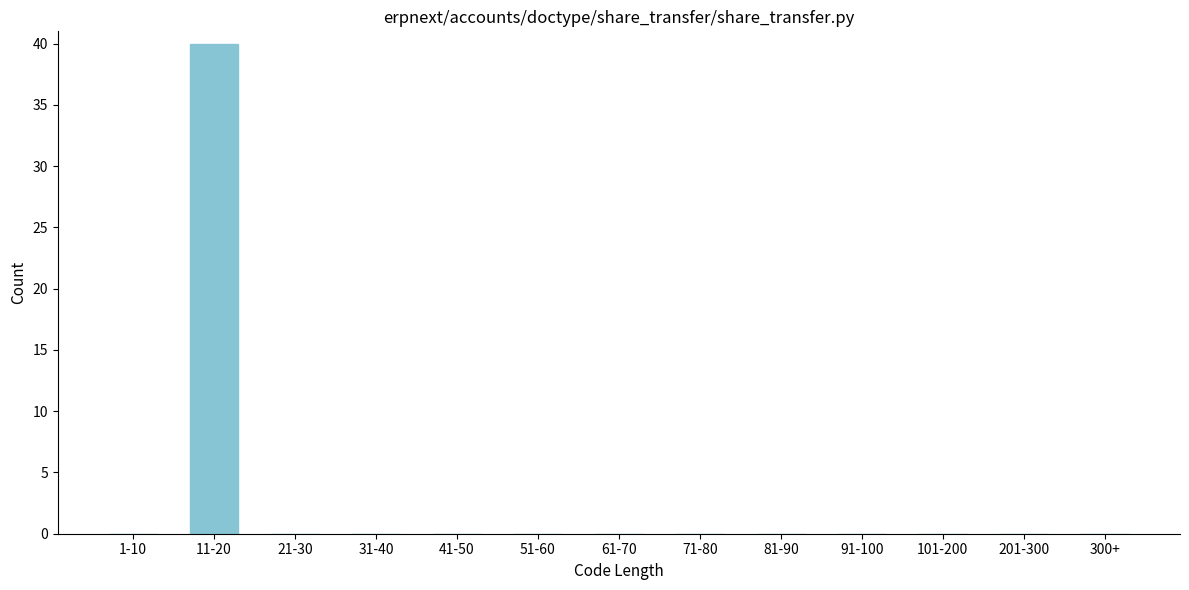

Reading left to right, transcribe all the data shown in this chart.

1-10=0	11-20=40	21-30=0	31-40=0	41-50=0	51-60=0	61-70=0	71-80=0	81-90=0	91-100=0	101-200=0	201-300=0	300+=0